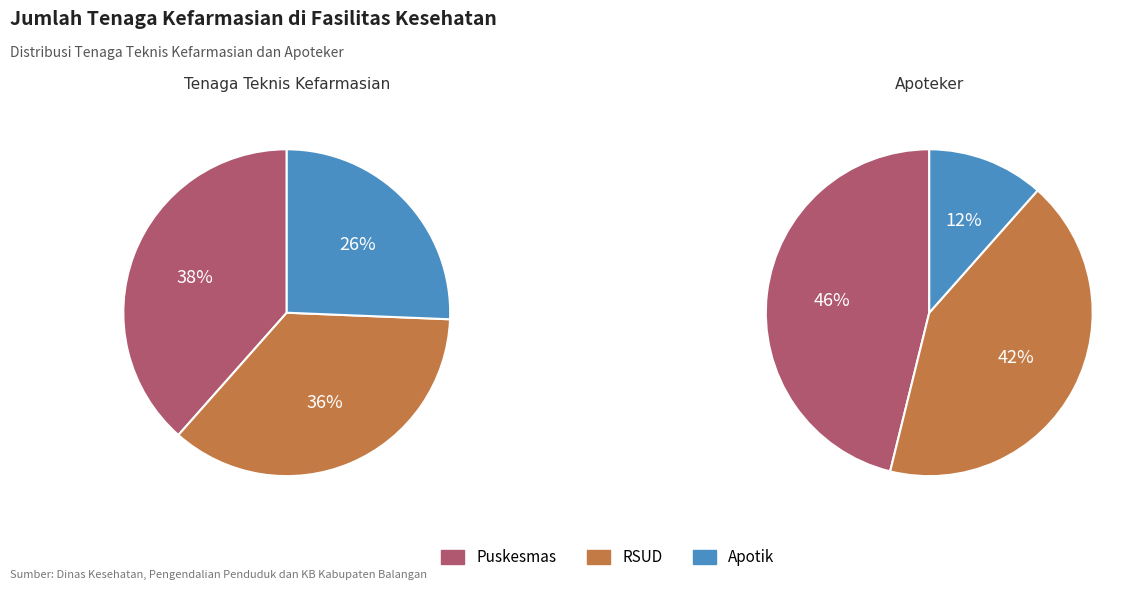

Is there any slice that represents more than half of the pie?

No